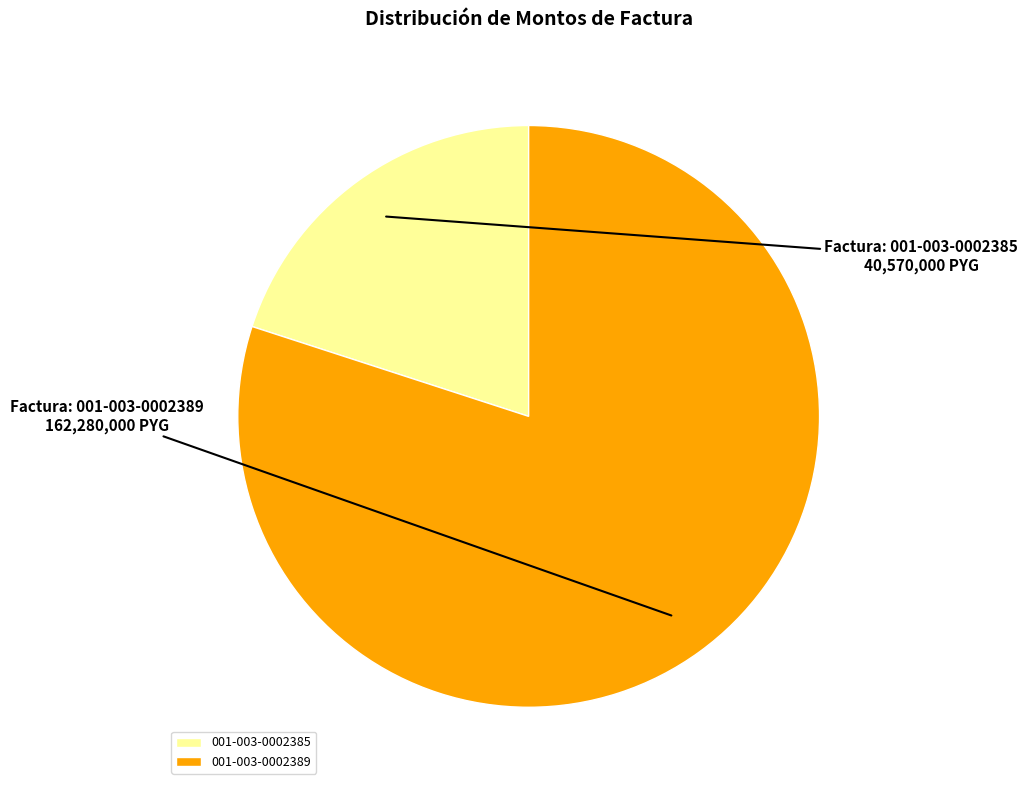

What is the majority slice?

001-003-0002389